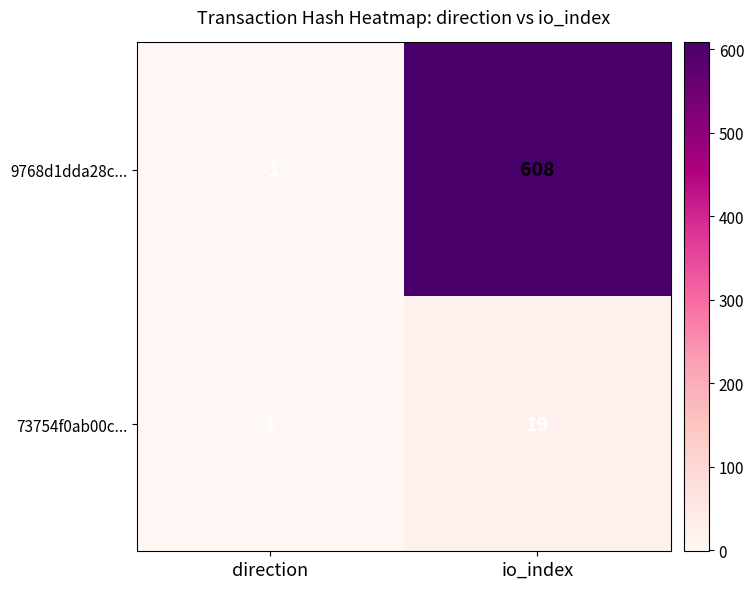

Which series has the largest total across all categories?

9768d1dda28c...